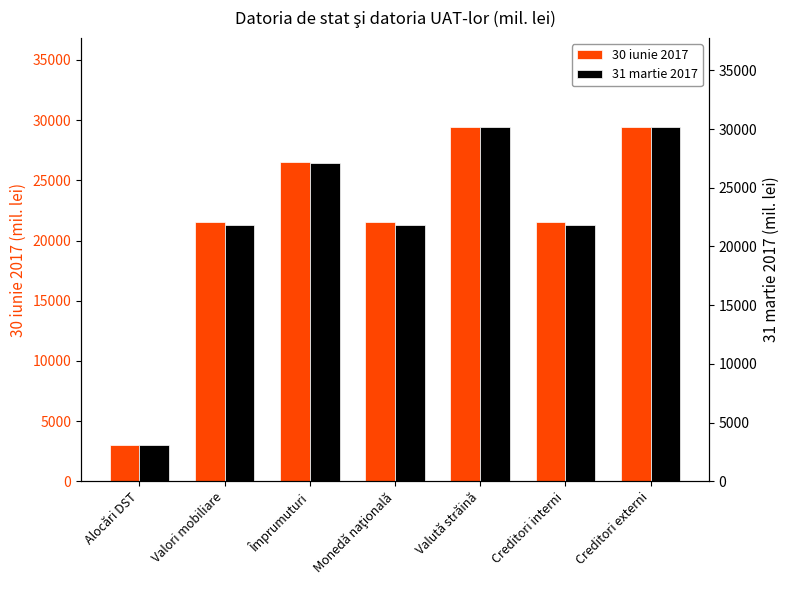

What is the label of the 5th bar from the left?

Valută străină